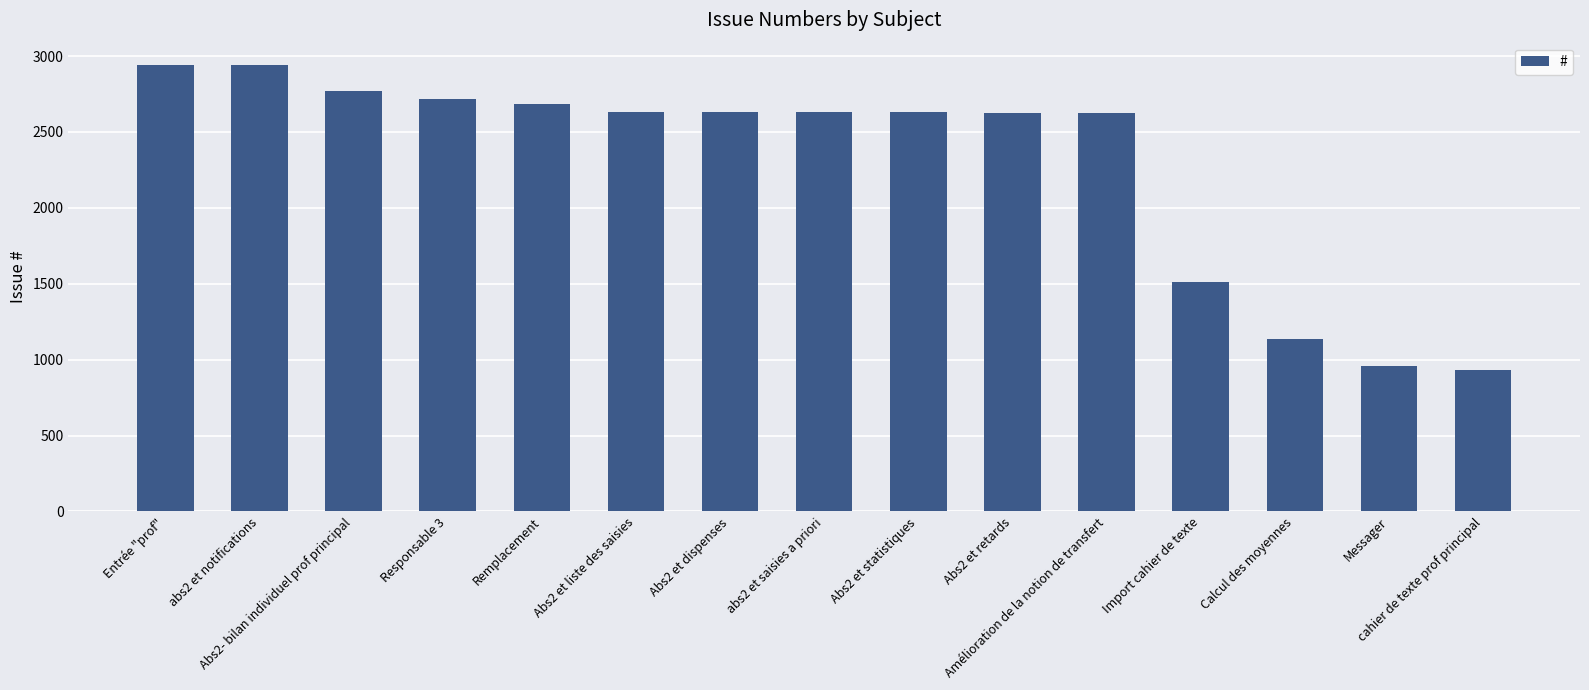

What is the smallest value displayed?

935